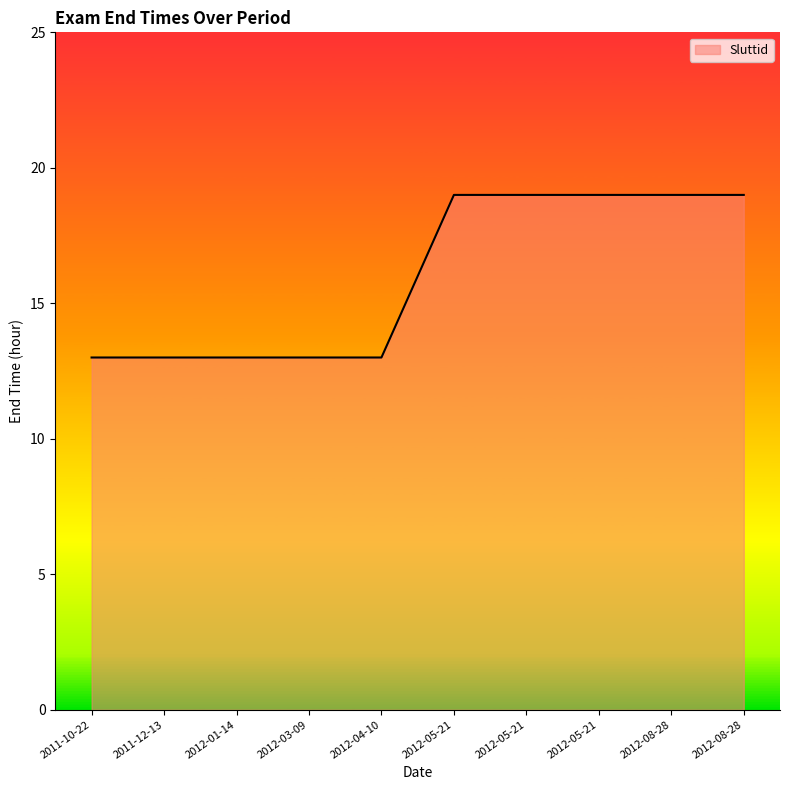

Is this an area chart (filled region under the line)?

Yes